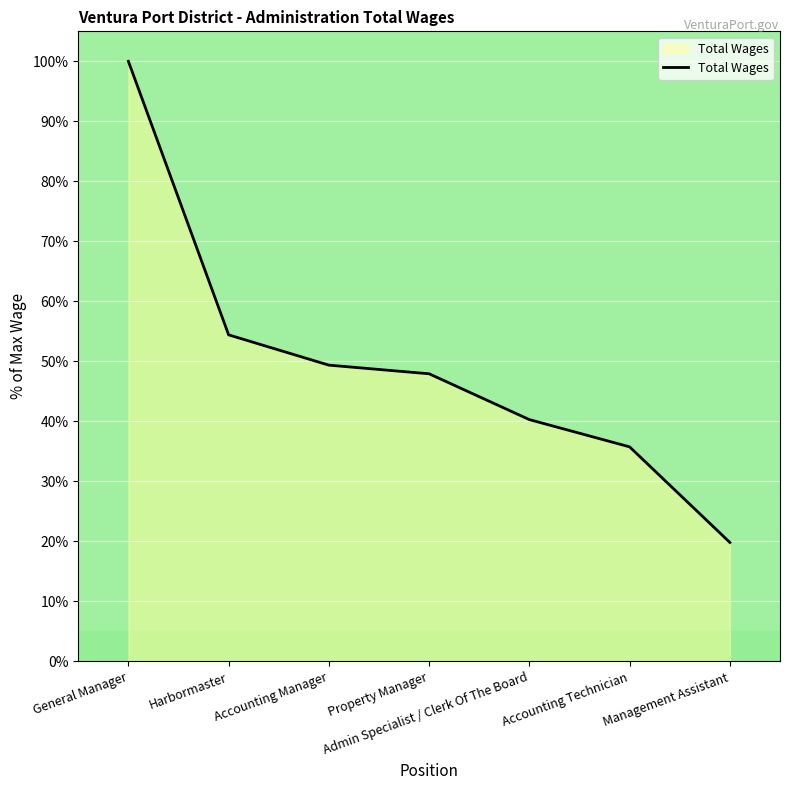

Reading left to right, transcribe all the data shown in this chart.

General Manager=100.0	Harbormaster=54.4	Accounting Manager=49.4	Property Manager=47.9	Admin Specialist / Clerk Of The Board=40.3	Accounting Technician=35.8	Management Assistant=19.8